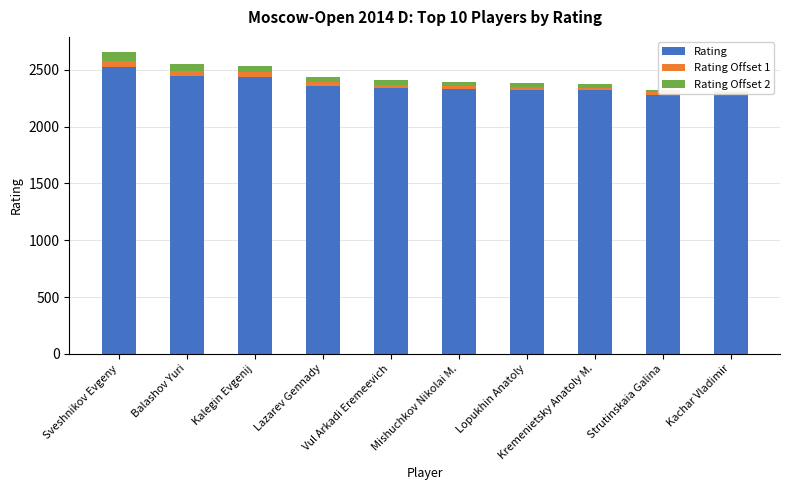

Which series has the largest total across all categories?

Rating